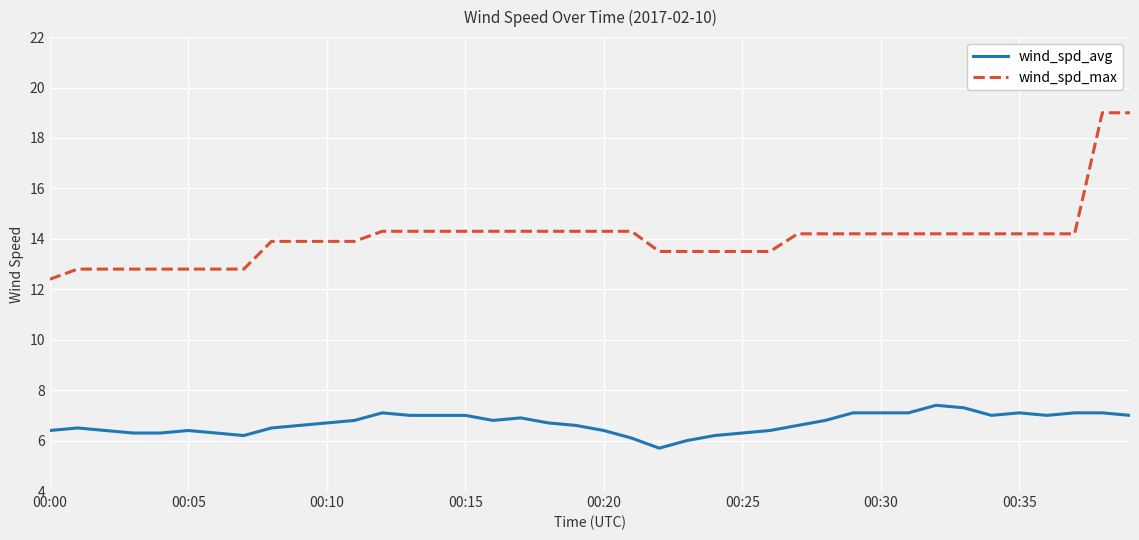

Does the chart display data point markers on the line(s)?

No